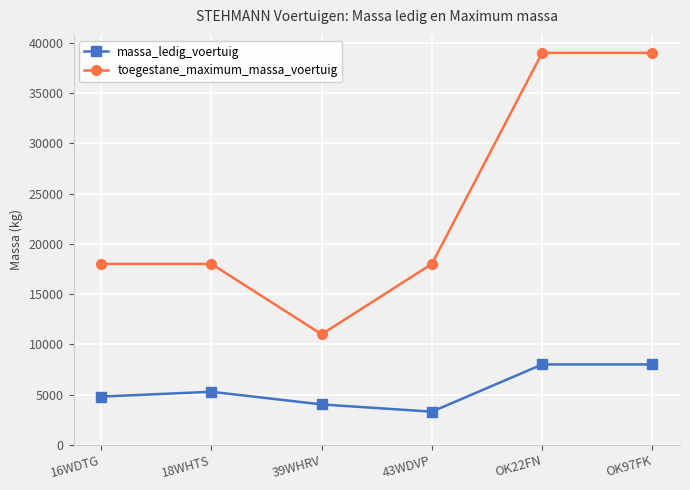

How many interior local valleys does the toegestane_maximum_massa_voertuig series have?

1